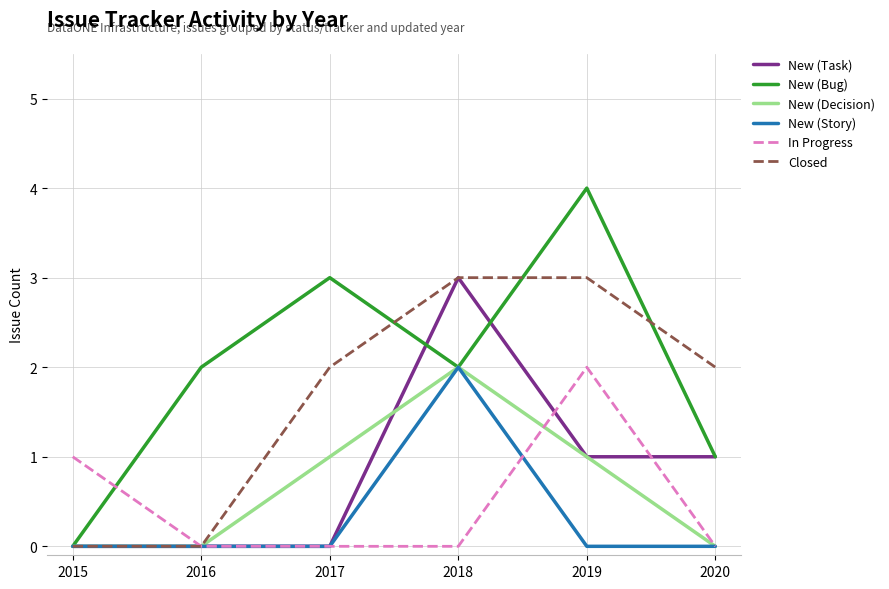

How many lines are shown in the chart?

6